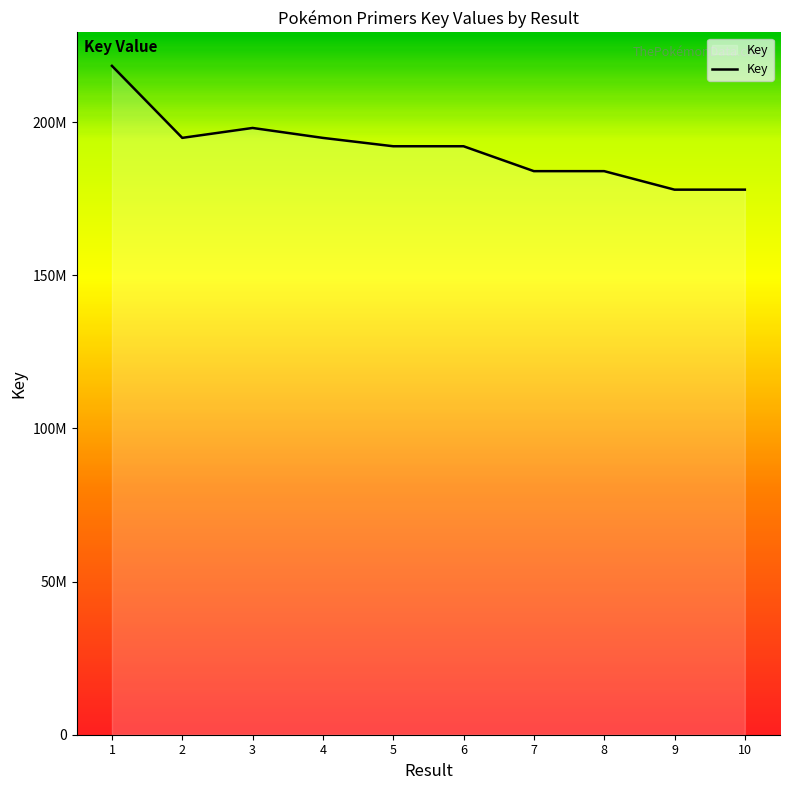

What is the difference between the second highest and second lowest values?

20133341